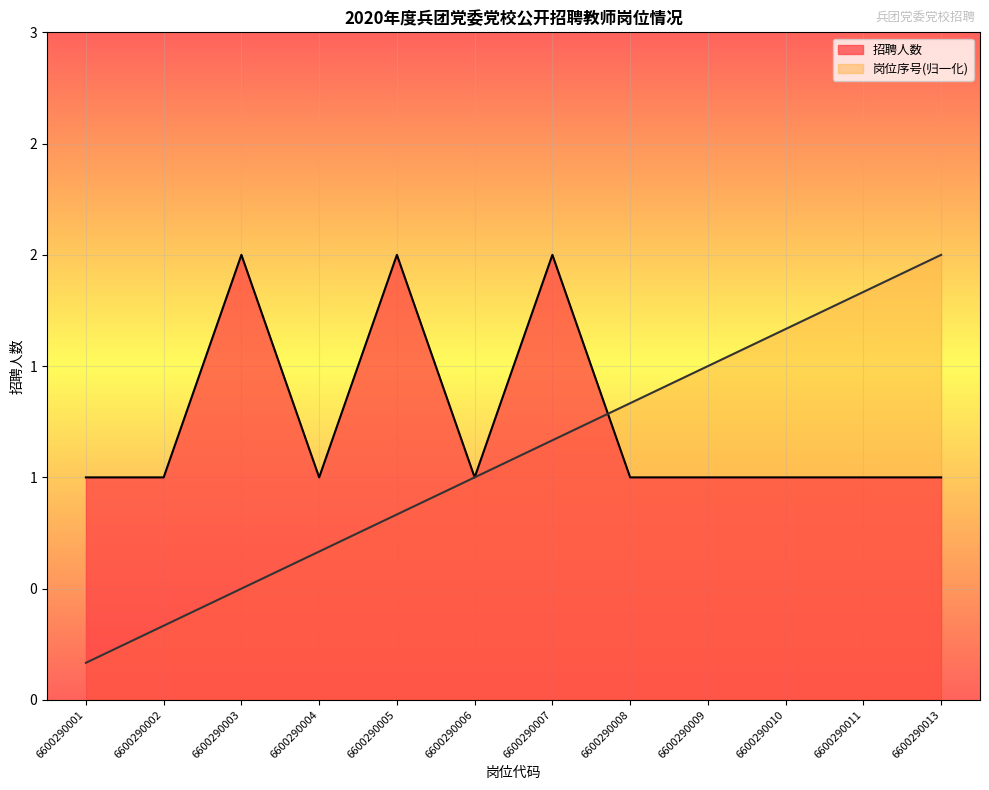

Which has a higher value, 6600290002 or 6600290006?

6600290002